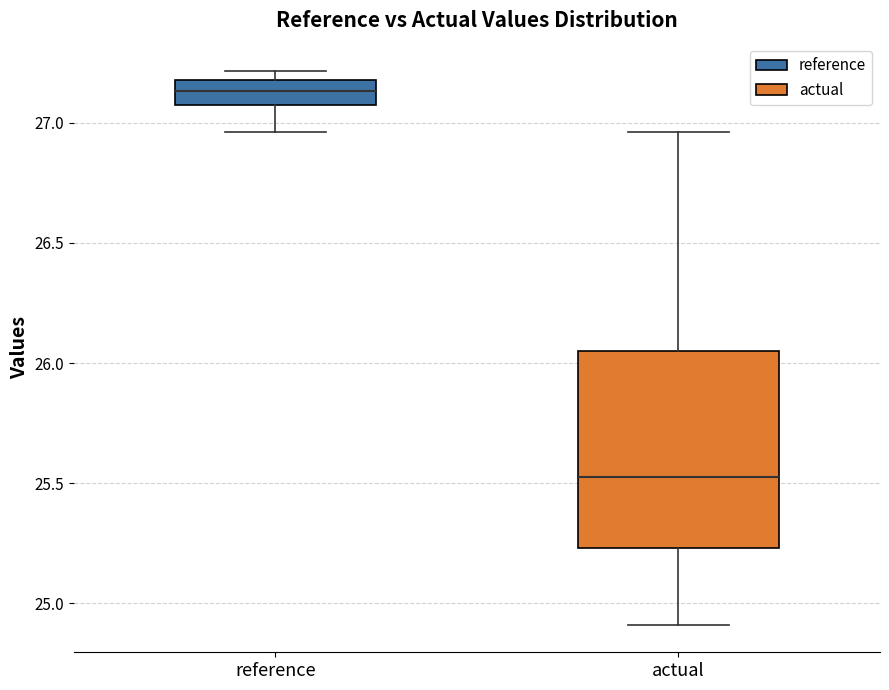

Reading left to right, read every box against the y-axis: the position of its median line, the range the box covers, and the ends of its whiskers. The values are not printed on the chart, so give them approximately, as read against the axis.

reference: median 27.15, box 27.10 to 27.20, whiskers 26.95 to 27.20 (just above the box's upper edge)
actual: median 25.55, box 25.25 to 26.05, whiskers 24.90 to 26.95